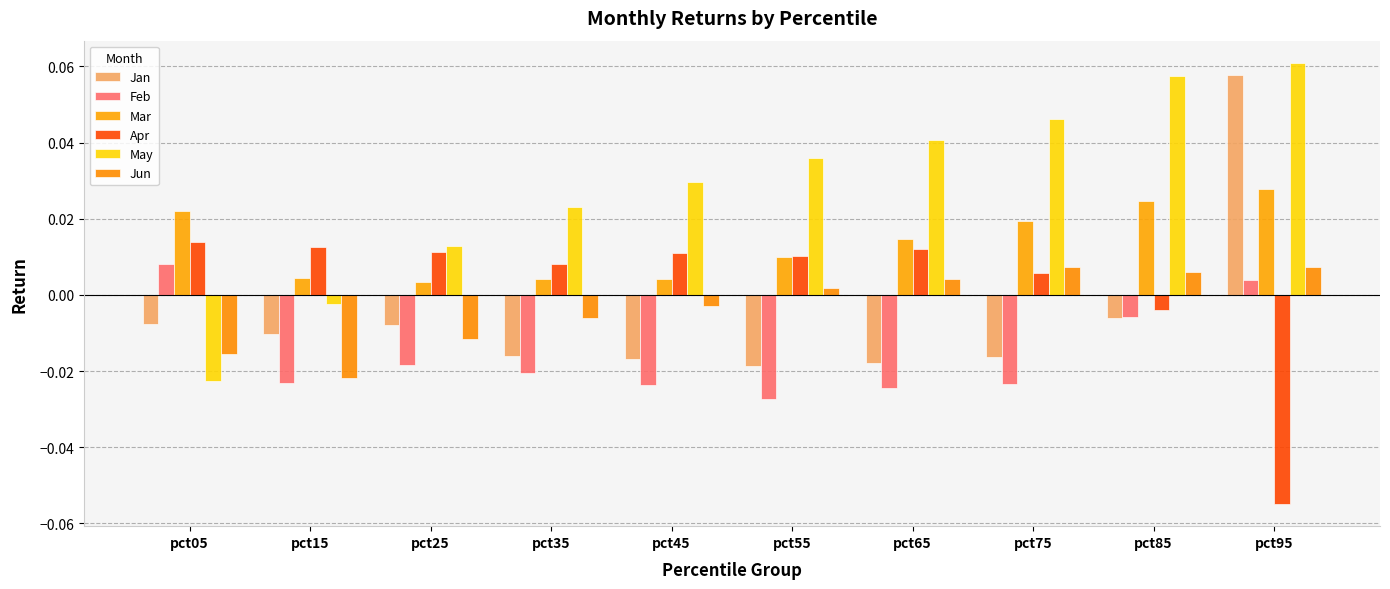

Which label corresponds to the smallest value in the chart?

pct95